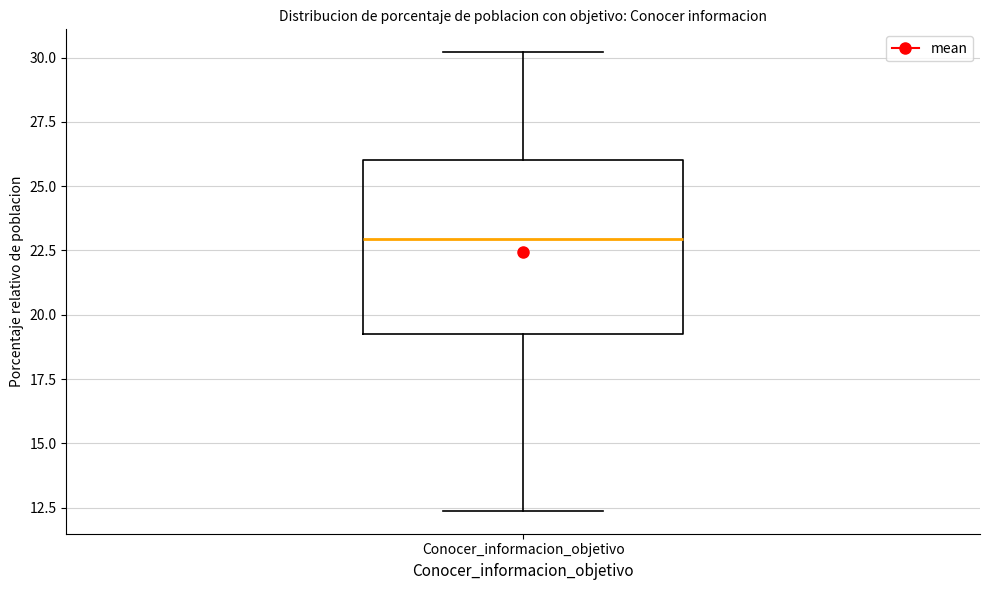

Read this box plot against the y-axis: the position of the median line, the range covered by the box, and the ends of both whiskers. The values are not printed on the chart, so give them approximately, as read against the axis.

median 23.0, box 19.5 to 26.0, whiskers 12.5 to 30.0